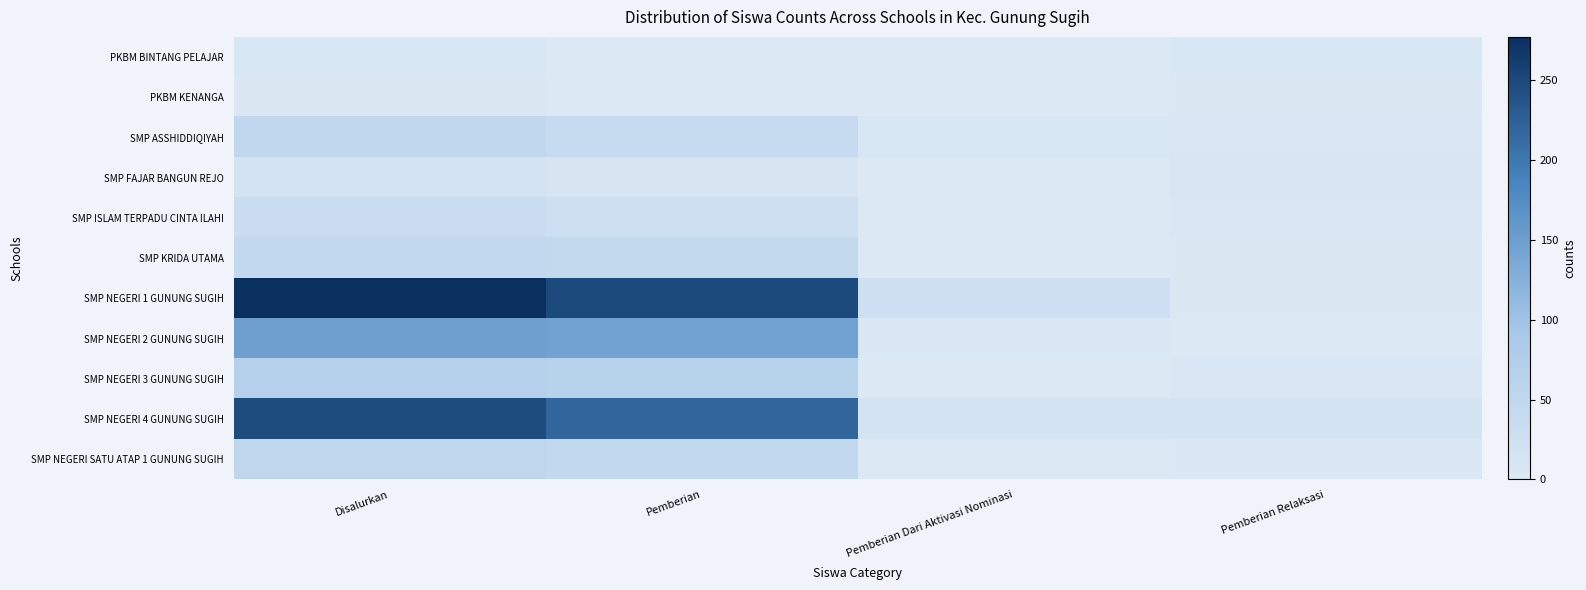

List the series in order of their peak value, highest first.

SMP NEGERI 1 GUNUNG SUGIH, SMP NEGERI 4 GUNUNG SUGIH, SMP NEGERI 2 GUNUNG SUGIH, SMP NEGERI 3 GUNUNG SUGIH, SMP NEGERI SATU ATAP 1 GUNUNG SUGIH, SMP ASSHIDDIQIYAH, SMP KRIDA UTAMA, SMP ISLAM TERPADU CINTA ILAHI, SMP FAJAR BANGUN REJO, PKBM BINTANG PELAJAR, PKBM KENANGA